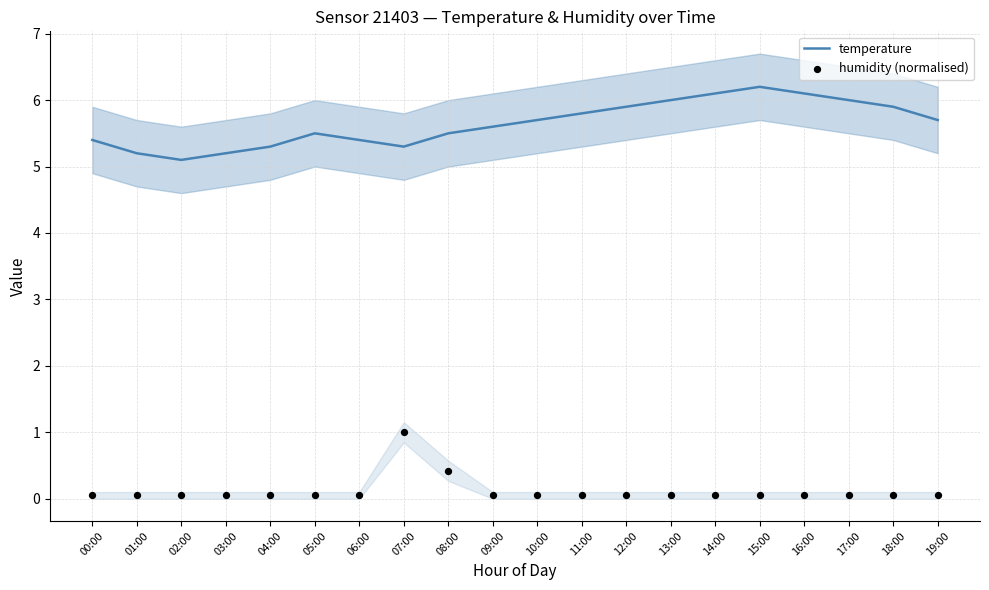

Which series contains the highest Y value?

temperature